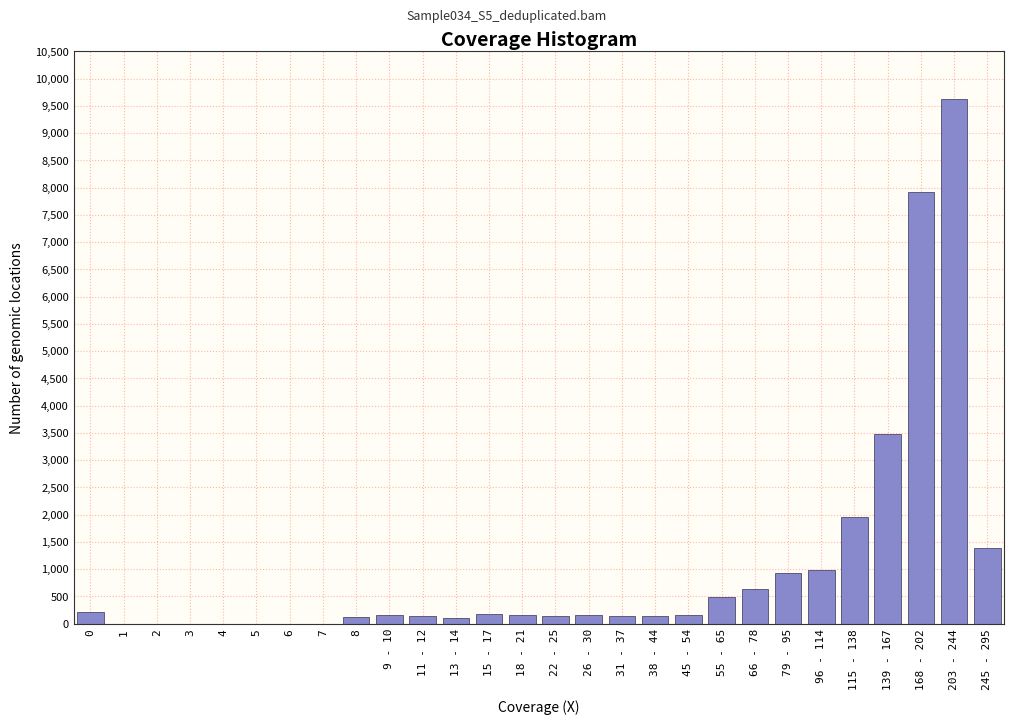

Which category has the highest value across all series?

203 - 244